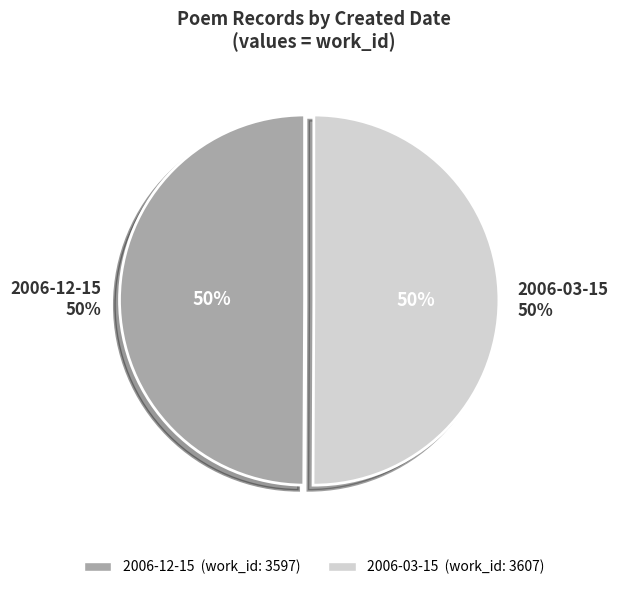

Between 2006-12-15 and 2006-03-15, which is larger?

2006-03-15